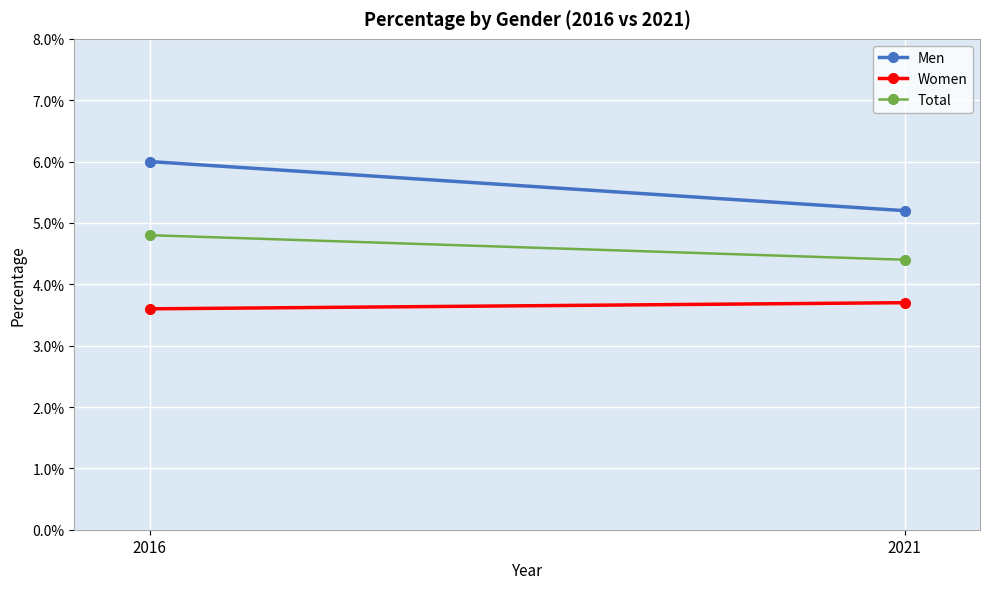

What is the value of the Total point at the 2nd from the left?

4.4